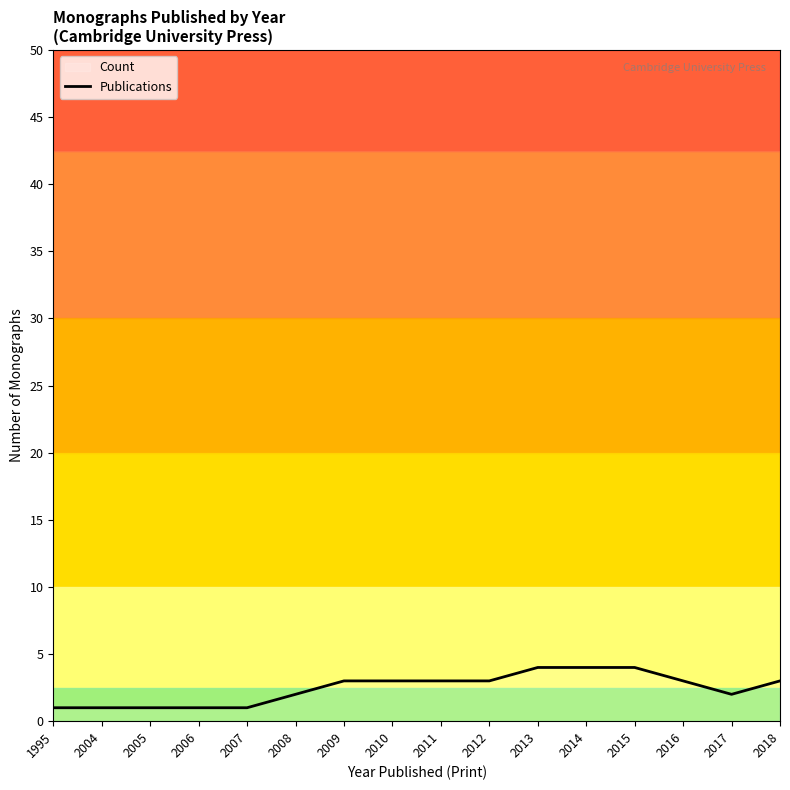

How many lines are shown in the chart?

1